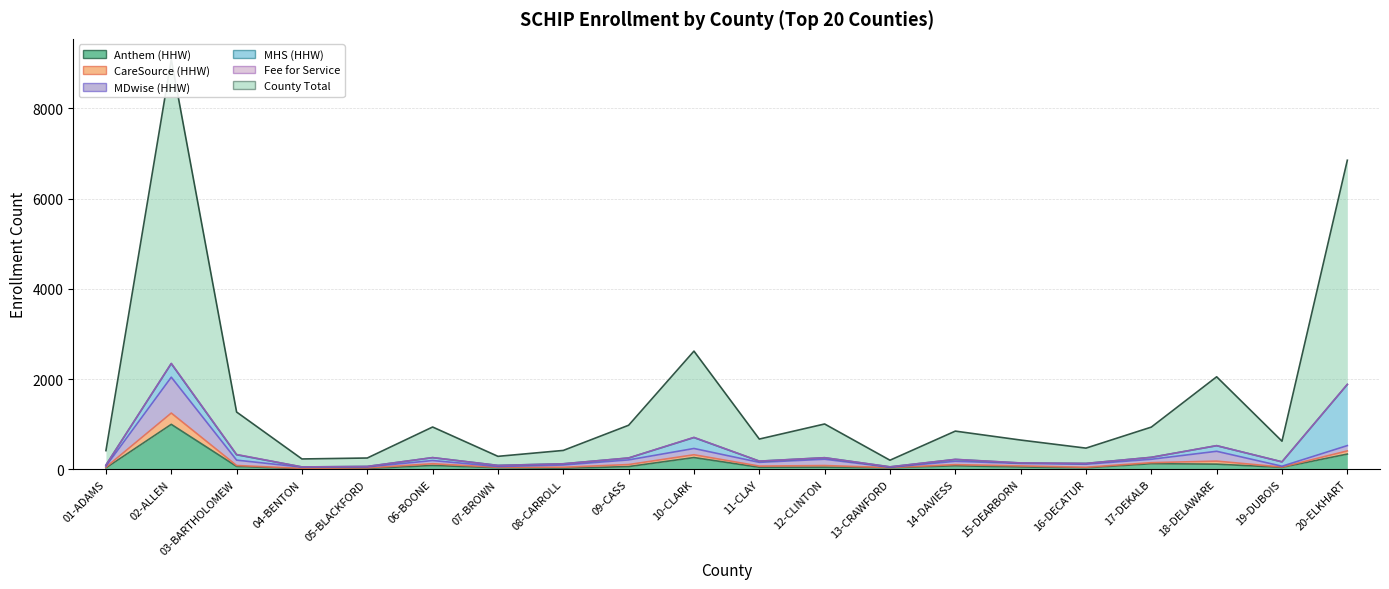

At which label is CareSource (HHW) closest to 1043?

20-ELKHART